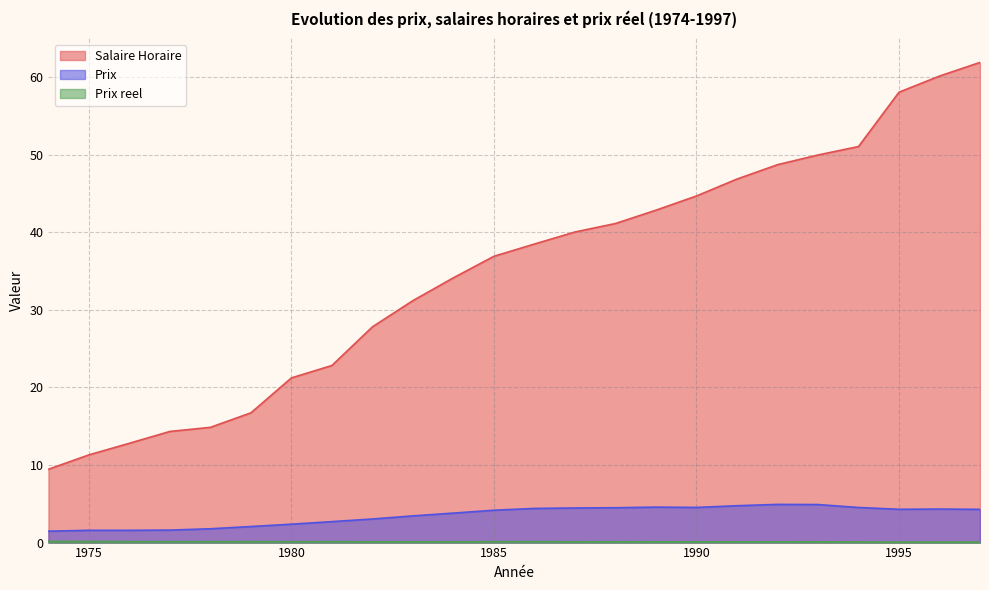

At which label is Prix reel closest to 0?

1997